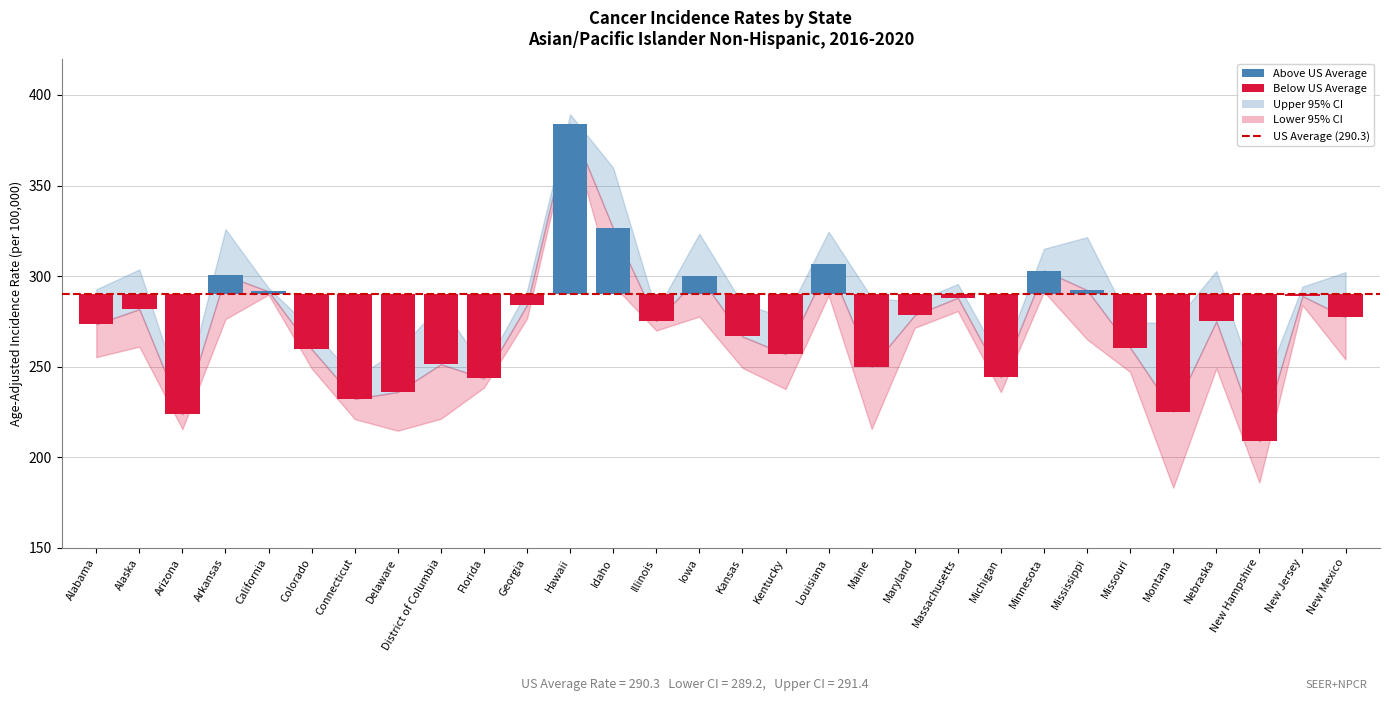

What is the sum of the Lower CI values at Missouri and Georgia?

523.7